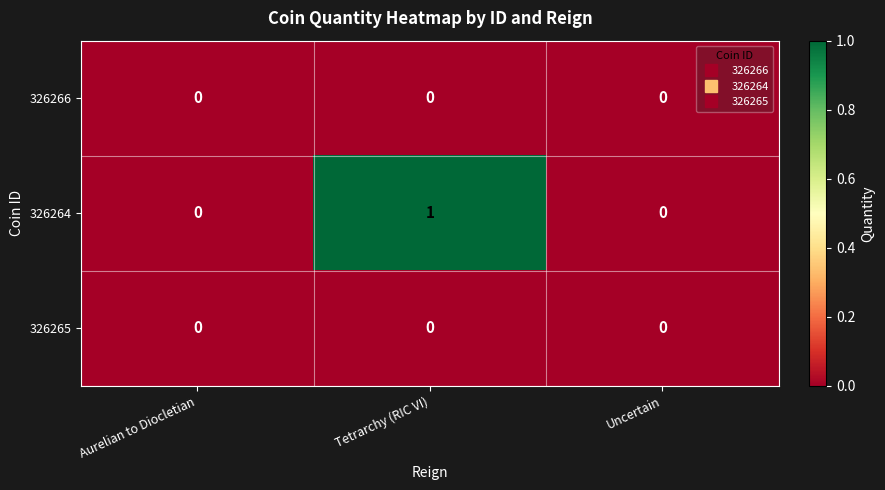

The 326266 series shows 0 at Tetrarchy (RIC VI). True or false?

True